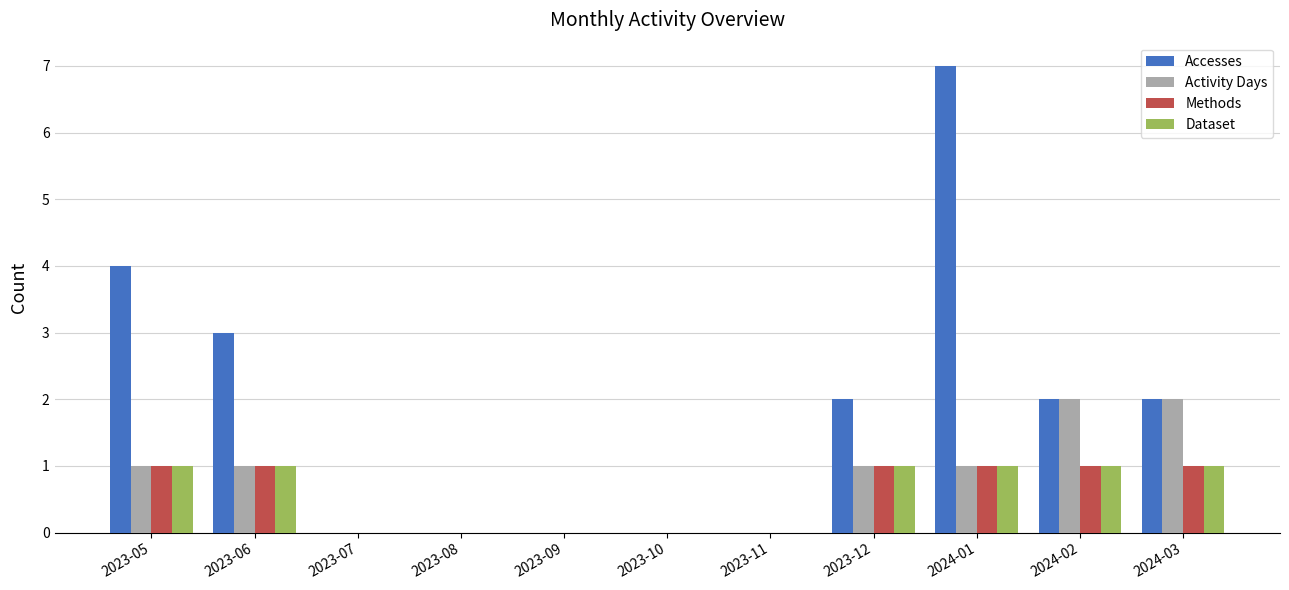

How many series are shown in this chart?

4